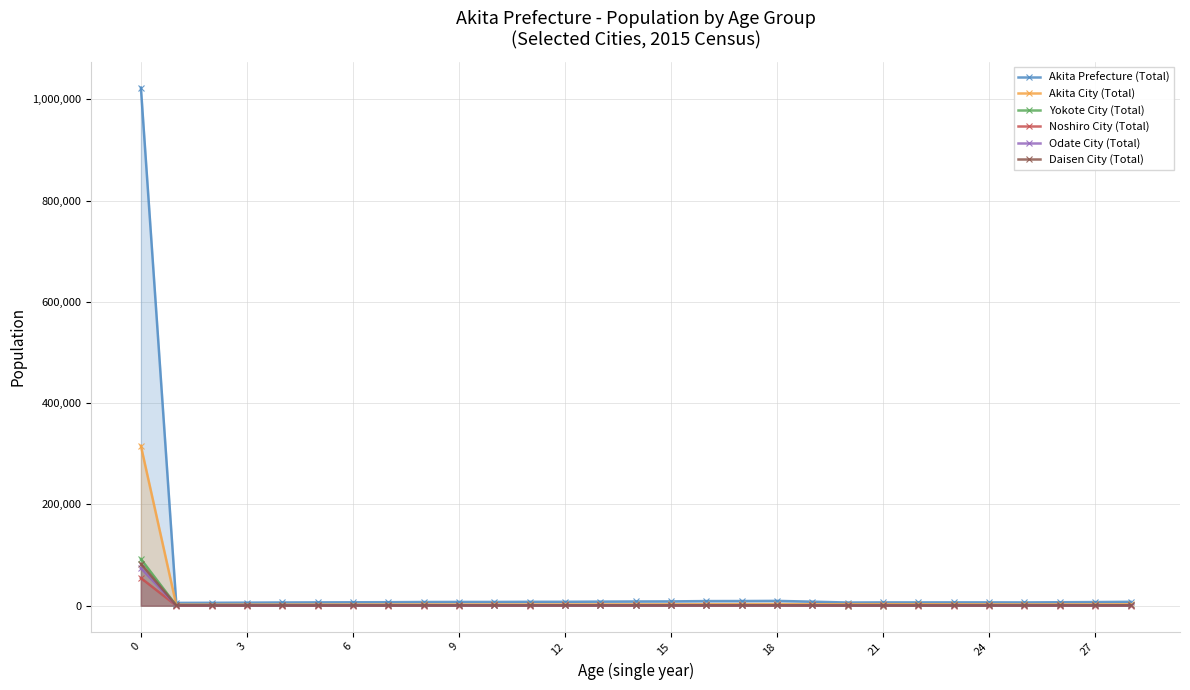

At how many categories does at least one series exceed 946148?

1